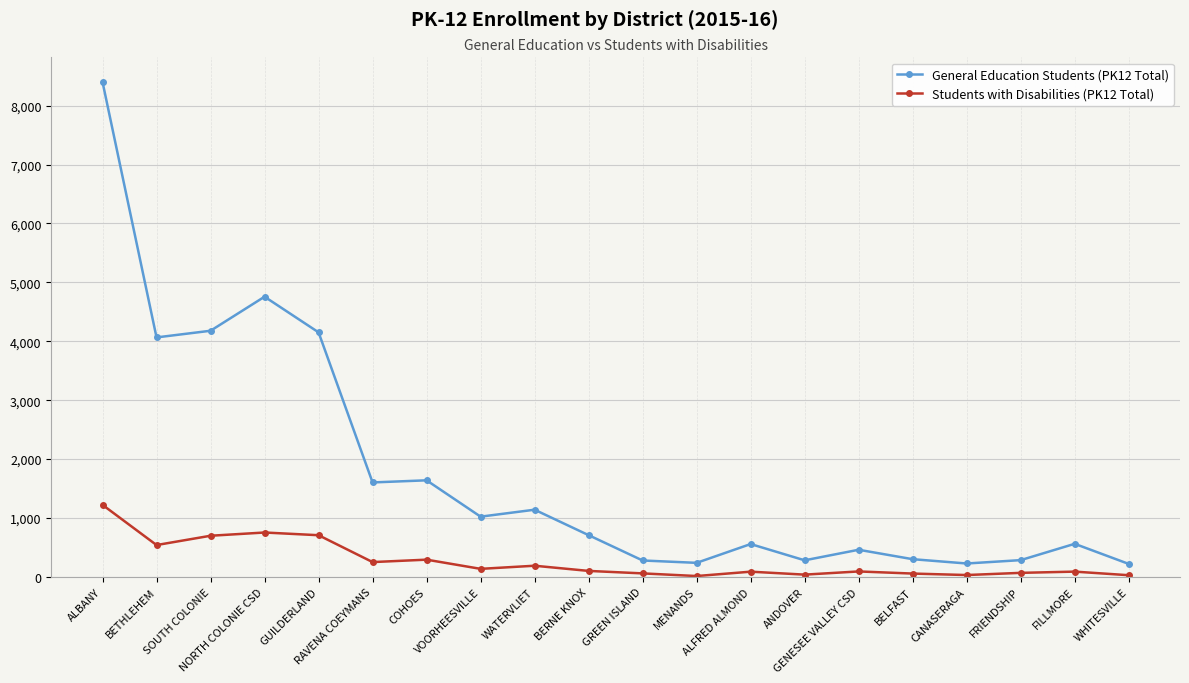

True or false: General Education Students (PK12 Total) has more than 2 interior local peaks.

True